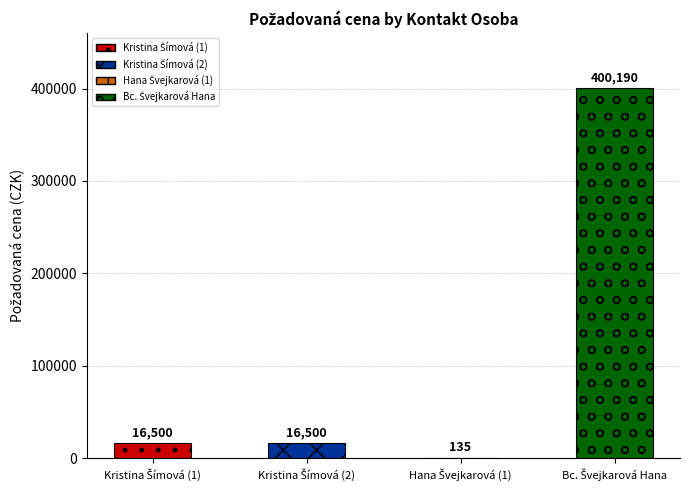

How many bars are there in total?

4